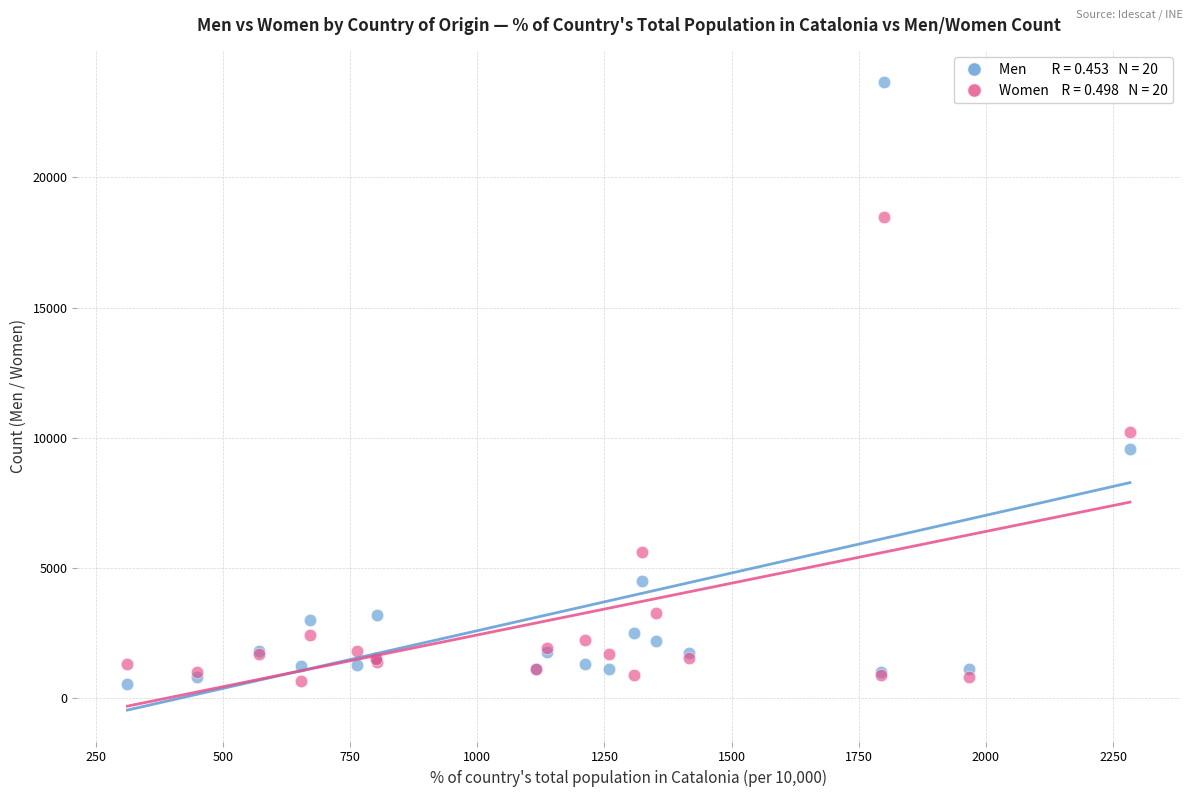

Across all series, what Y value is closest to 12109?

10228